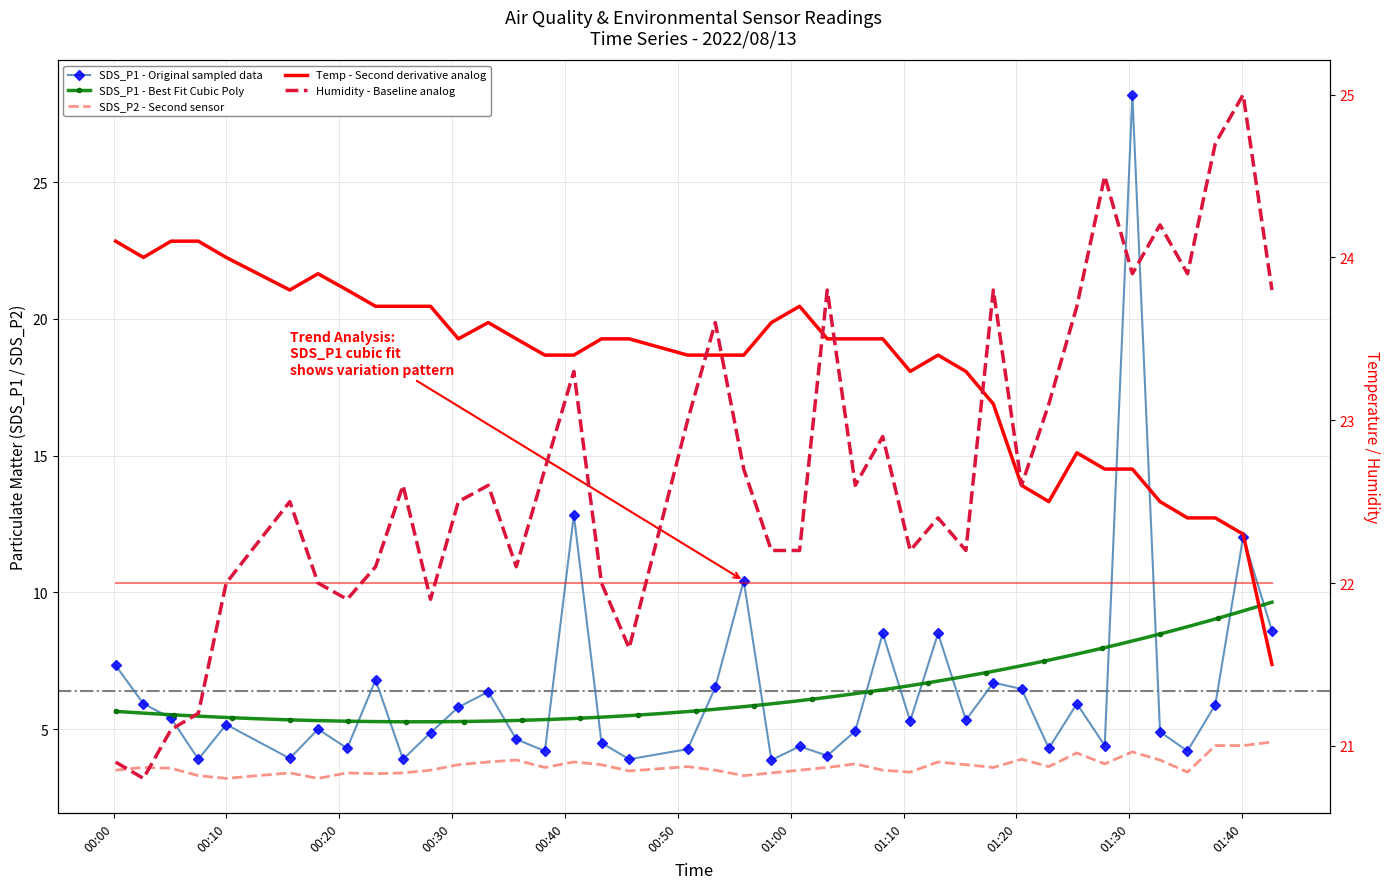

Reading left to right, transcribe all the data shown in this chart.

SDS_P1: 2022/08/13 00:00:11=7.3	2022/08/13 00:02:39=5.9	2022/08/13 00:05:06=5.4	2022/08/13 00:07:31=3.9	2022/08/13 00:09:59=5.2	2022/08/13 00:15:37=3.9	2022/08/13 00:18:07=5.0	2022/08/13 00:20:42=4.3	2022/08/13 00:23:13=6.8	2022/08/13 00:25:39=3.9	2022/08/13 00:28:05=4.9	2022/08/13 00:30:33=5.8	2022/08/13 00:33:12=6.4	2022/08/13 00:35:41=4.6	2022/08/13 00:38:13=4.2	2022/08/13 00:40:47=12.8	2022/08/13 00:43:14=4.5	2022/08/13 00:45:41=3.9	2022/08/13 00:50:52=4.3	2022/08/13 00:53:19=6.5	2022/08/13 00:55:50=10.4	2022/08/13 00:58:17=3.9	2022/08/13 01:00:47=4.4	2022/08/13 01:03:14=4.0	2022/08/13 01:05:43=4.9	2022/08/13 01:08:09=8.5	2022/08/13 01:10:35=5.3	2022/08/13 01:13:03=8.5	2022/08/13 01:15:31=5.3	2022/08/13 01:17:57=6.7	2022/08/13 01:20:27=6.5	2022/08/13 01:22:52=4.3	2022/08/13 01:25:21=5.9	2022/08/13 01:27:49=4.4	2022/08/13 01:30:16=28.2	2022/08/13 01:32:43=4.9	2022/08/13 01:35:09=4.2	2022/08/13 01:37:37=5.9	2022/08/13 01:40:05=12.0	2022/08/13 01:42:38=8.6
SDS_P2: 2022/08/13 00:00:11=3.5	2022/08/13 00:02:39=3.6	2022/08/13 00:05:06=3.6	2022/08/13 00:07:31=3.3	2022/08/13 00:09:59=3.2	2022/08/13 00:15:37=3.4	2022/08/13 00:18:07=3.2	2022/08/13 00:20:42=3.4	2022/08/13 00:23:13=3.4	2022/08/13 00:25:39=3.4	2022/08/13 00:28:05=3.5	2022/08/13 00:30:33=3.7	2022/08/13 00:33:12=3.8	2022/08/13 00:35:41=3.9	2022/08/13 00:38:13=3.6	2022/08/13 00:40:47=3.8	2022/08/13 00:43:14=3.7	2022/08/13 00:45:41=3.5	2022/08/13 00:50:52=3.6	2022/08/13 00:53:19=3.5	2022/08/13 00:55:50=3.3	2022/08/13 00:58:17=3.4	2022/08/13 01:00:47=3.5	2022/08/13 01:03:14=3.6	2022/08/13 01:05:43=3.7	2022/08/13 01:08:09=3.5	2022/08/13 01:10:35=3.4	2022/08/13 01:13:03=3.8	2022/08/13 01:15:31=3.7	2022/08/13 01:17:57=3.6	2022/08/13 01:20:27=3.9	2022/08/13 01:22:52=3.6	2022/08/13 01:25:21=4.1	2022/08/13 01:27:49=3.7	2022/08/13 01:30:16=4.2	2022/08/13 01:32:43=3.9	2022/08/13 01:35:09=3.4	2022/08/13 01:37:37=4.4	2022/08/13 01:40:05=4.4	2022/08/13 01:42:38=4.5
Temp: 2022/08/13 00:00:11=24.1	2022/08/13 00:02:39=24.0	2022/08/13 00:05:06=24.1	2022/08/13 00:07:31=24.1	2022/08/13 00:09:59=24.0	2022/08/13 00:15:37=23.8	2022/08/13 00:18:07=23.9	2022/08/13 00:20:42=23.8	2022/08/13 00:23:13=23.7	2022/08/13 00:25:39=23.7	2022/08/13 00:28:05=23.7	2022/08/13 00:30:33=23.5	2022/08/13 00:33:12=23.6	2022/08/13 00:35:41=23.5	2022/08/13 00:38:13=23.4	2022/08/13 00:40:47=23.4	2022/08/13 00:43:14=23.5	2022/08/13 00:45:41=23.5	2022/08/13 00:50:52=23.4	2022/08/13 00:53:19=23.4	2022/08/13 00:55:50=23.4	2022/08/13 00:58:17=23.6	2022/08/13 01:00:47=23.7	2022/08/13 01:03:14=23.5	2022/08/13 01:05:43=23.5	2022/08/13 01:08:09=23.5	2022/08/13 01:10:35=23.3	2022/08/13 01:13:03=23.4	2022/08/13 01:15:31=23.3	2022/08/13 01:17:57=23.1	2022/08/13 01:20:27=22.6	2022/08/13 01:22:52=22.5	2022/08/13 01:25:21=22.8	2022/08/13 01:27:49=22.7	2022/08/13 01:30:16=22.7	2022/08/13 01:32:43=22.5	2022/08/13 01:35:09=22.4	2022/08/13 01:37:37=22.4	2022/08/13 01:40:05=22.3	2022/08/13 01:42:38=21.5
Humidity: 2022/08/13 00:00:11=20.9	2022/08/13 00:02:39=20.8	2022/08/13 00:05:06=21.1	2022/08/13 00:07:31=21.2	2022/08/13 00:09:59=22.0	2022/08/13 00:15:37=22.5	2022/08/13 00:18:07=22.0	2022/08/13 00:20:42=21.9	2022/08/13 00:23:13=22.1	2022/08/13 00:25:39=22.6	2022/08/13 00:28:05=21.9	2022/08/13 00:30:33=22.5	2022/08/13 00:33:12=22.6	2022/08/13 00:35:41=22.1	2022/08/13 00:38:13=22.7	2022/08/13 00:40:47=23.3	2022/08/13 00:43:14=22.0	2022/08/13 00:45:41=21.6	2022/08/13 00:50:52=23.0	2022/08/13 00:53:19=23.6	2022/08/13 00:55:50=22.7	2022/08/13 00:58:17=22.2	2022/08/13 01:00:47=22.2	2022/08/13 01:03:14=23.8	2022/08/13 01:05:43=22.6	2022/08/13 01:08:09=22.9	2022/08/13 01:10:35=22.2	2022/08/13 01:13:03=22.4	2022/08/13 01:15:31=22.2	2022/08/13 01:17:57=23.8	2022/08/13 01:20:27=22.6	2022/08/13 01:22:52=23.1	2022/08/13 01:25:21=23.7	2022/08/13 01:27:49=24.5	2022/08/13 01:30:16=23.9	2022/08/13 01:32:43=24.2	2022/08/13 01:35:09=23.9	2022/08/13 01:37:37=24.7	2022/08/13 01:40:05=25.0	2022/08/13 01:42:38=23.8